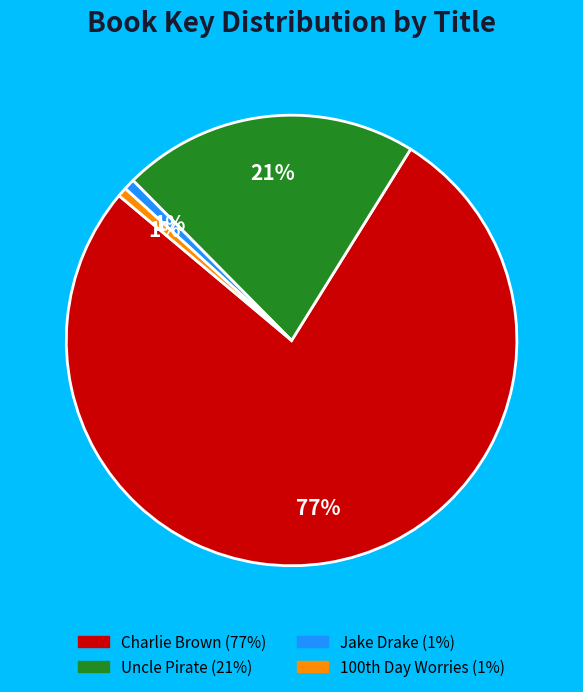

Is there any slice that represents more than half of the pie?

Yes